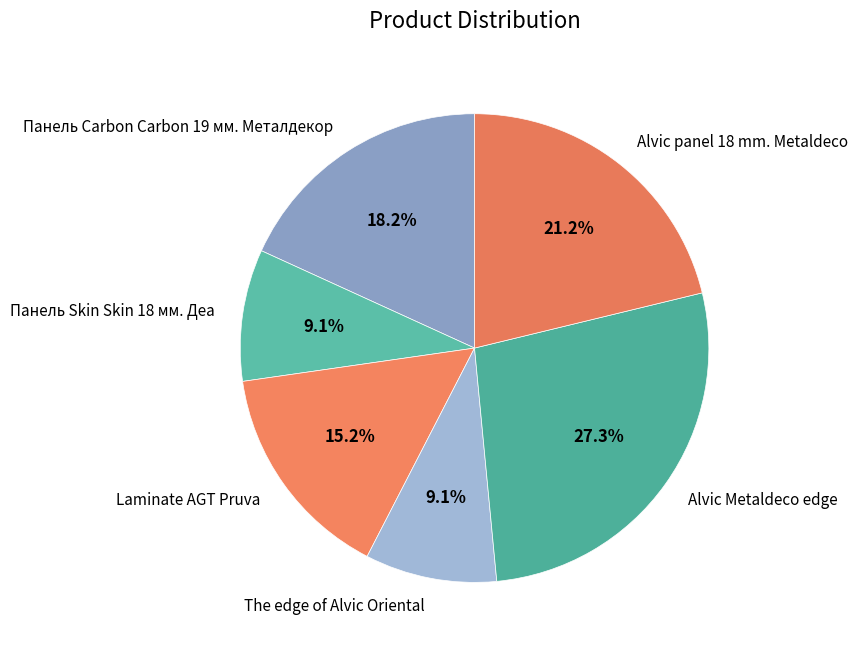

Does Панель Carbon Carbon 19 мм. Металдекор account for over 50% of the chart?

No